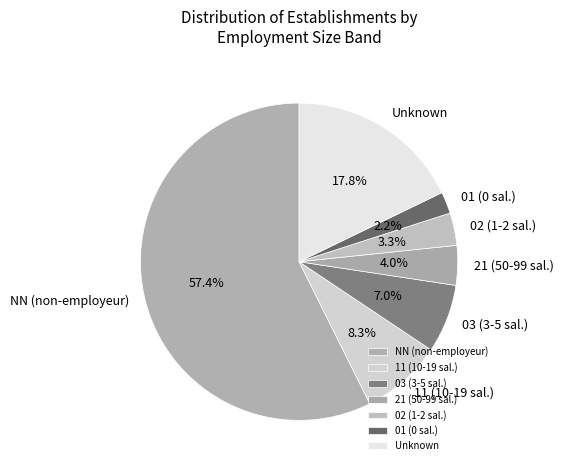

What is the ratio of the value at 03 (3-5 sal.) to the value at 01 (0 sal.)?

3.2